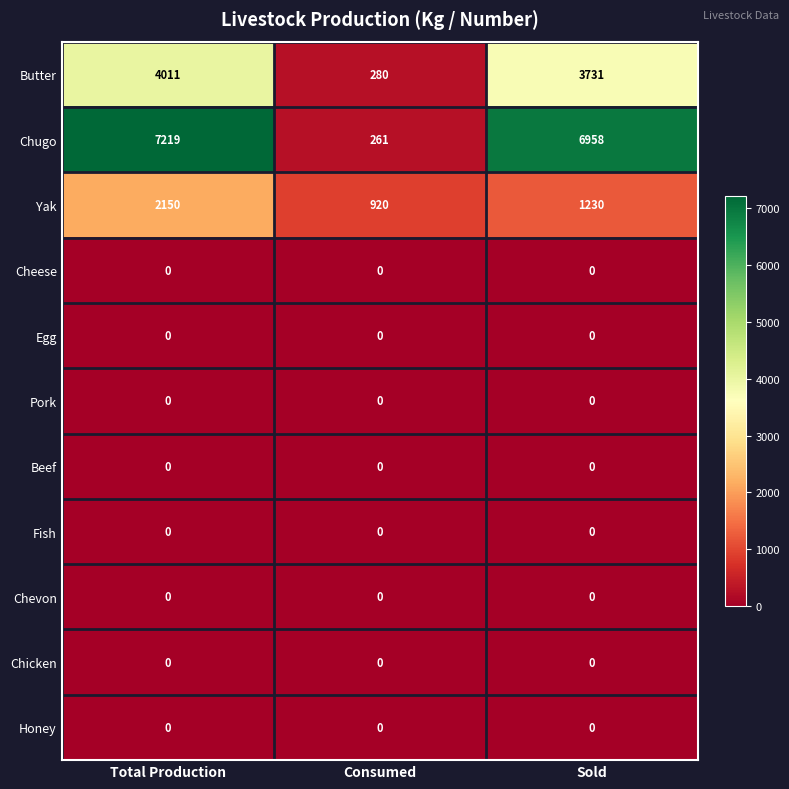

At which label is Butter closest to 2145?

Sold